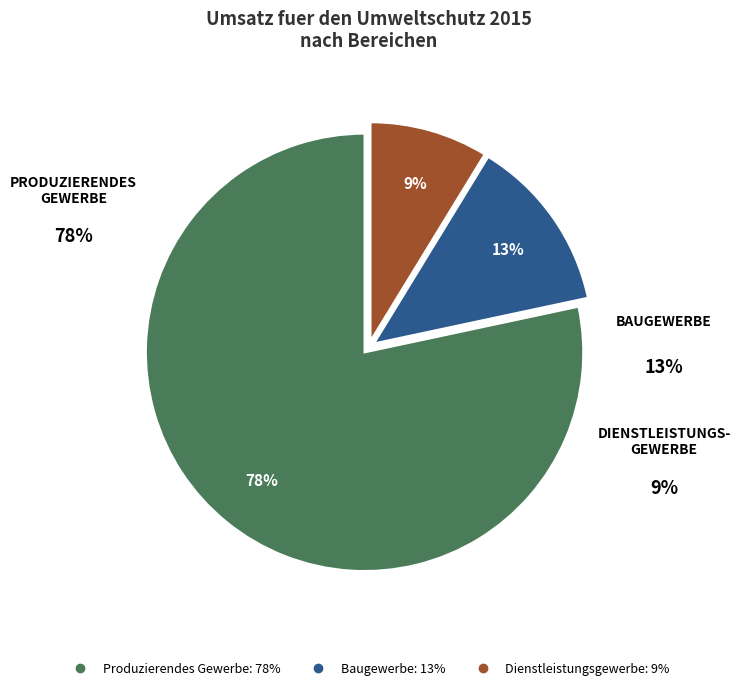

To the nearest percent, what is the average slice percentage?

33%